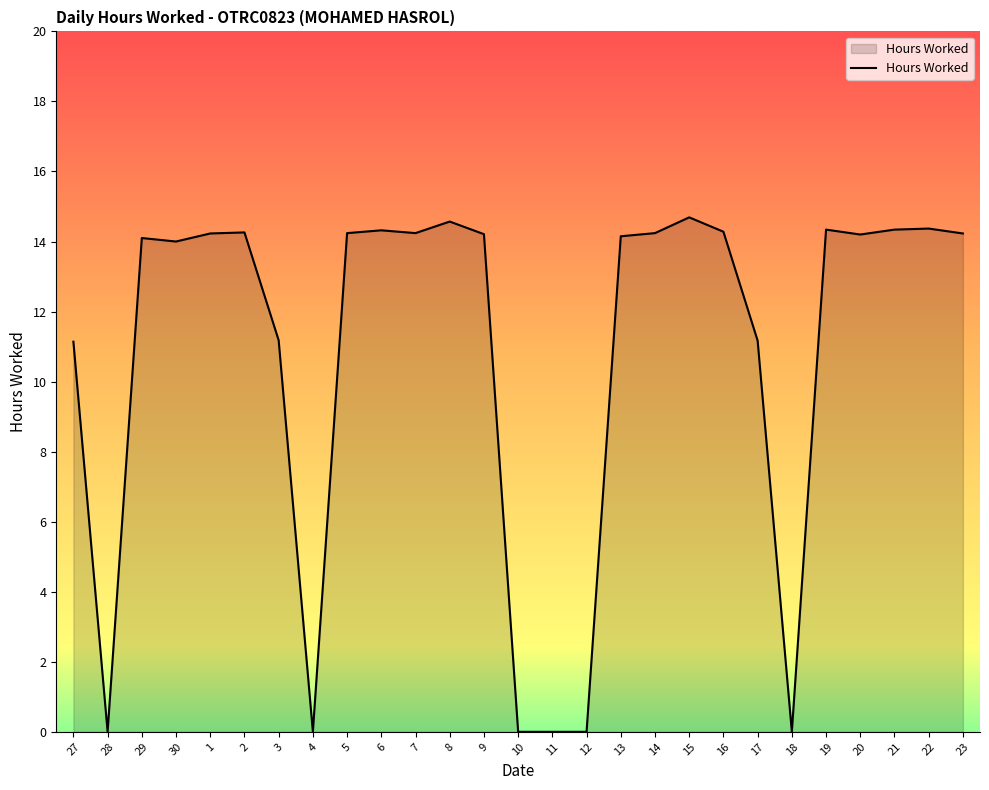

What is the change in value from 15 to 17?

-3.5